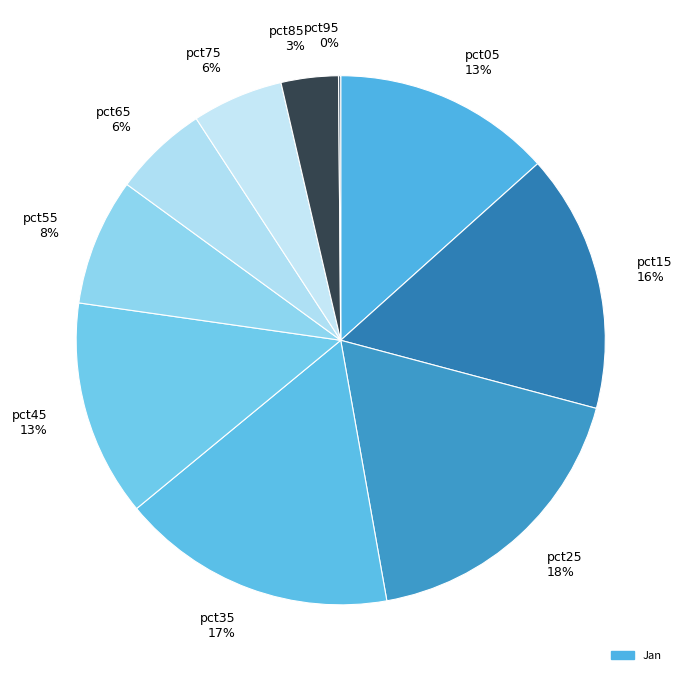

Is pct15 the majority of the pie?

No